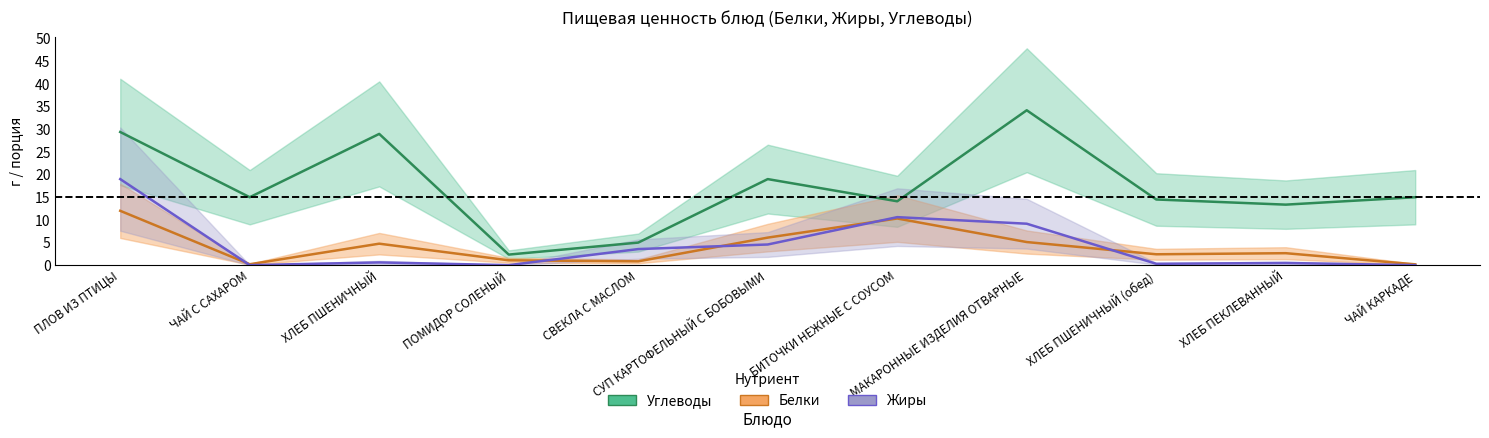

List the series in order of their peak value, lowest first.

Белки, Жиры, Углеводы